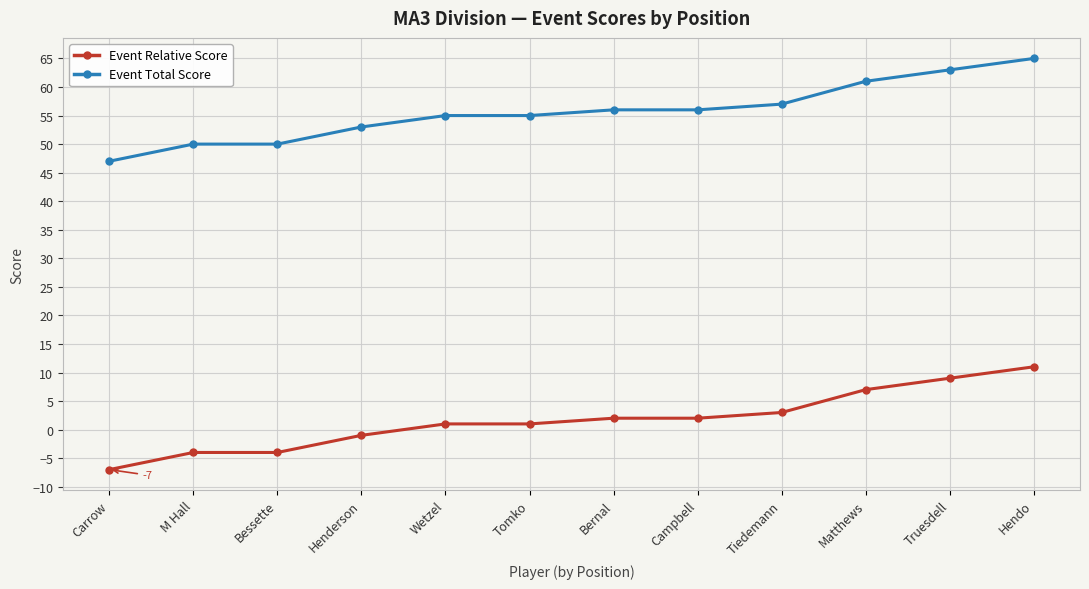

What are all the series names shown in the legend?

Event Relative Score, Event Total Score